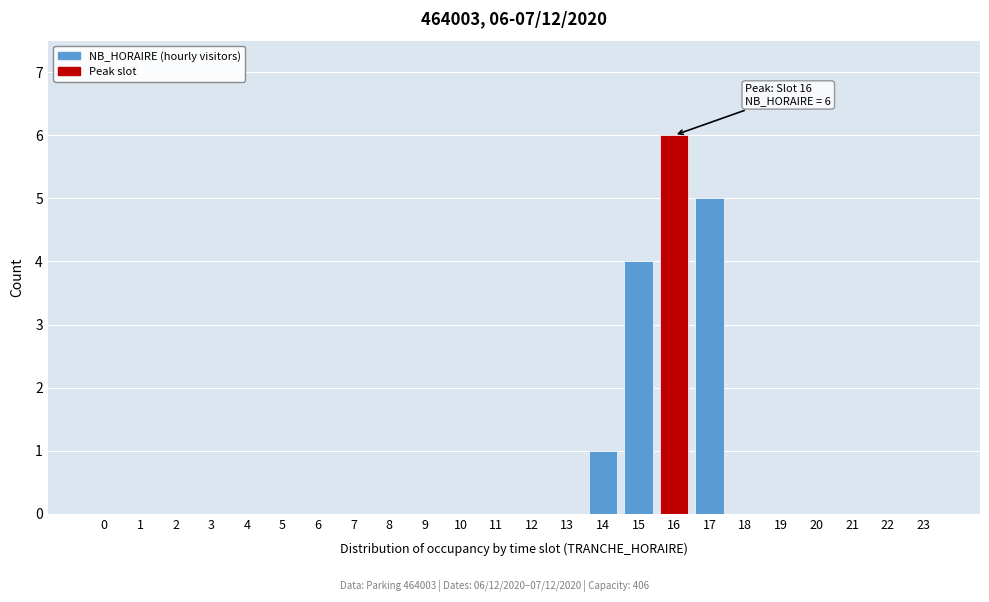

Reading right to left, extract all data points from this chart.

23=0	22=0	21=0	20=0	19=0	18=0	17=5	16=6	15=4	14=1	13=0	12=0	11=0	10=0	9=0	8=0	7=0	6=0	5=0	4=0	3=0	2=0	1=0	0=0